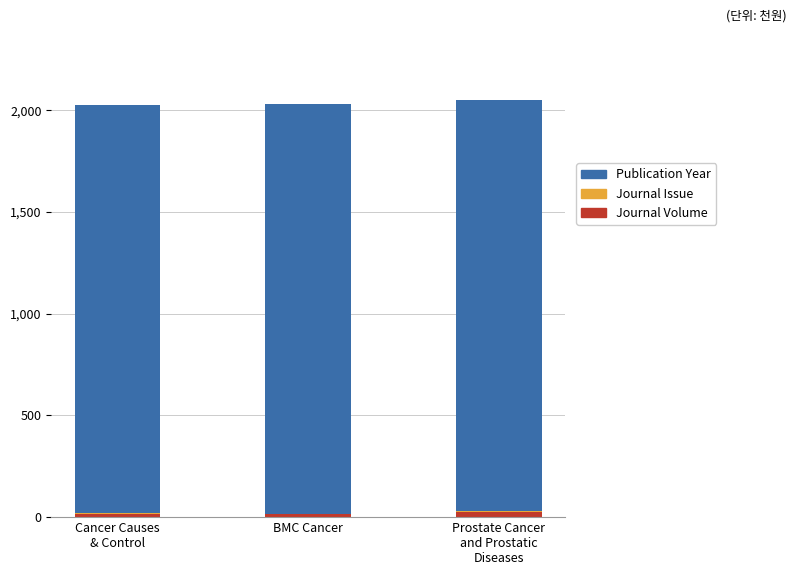

Are the bars horizontal?

No